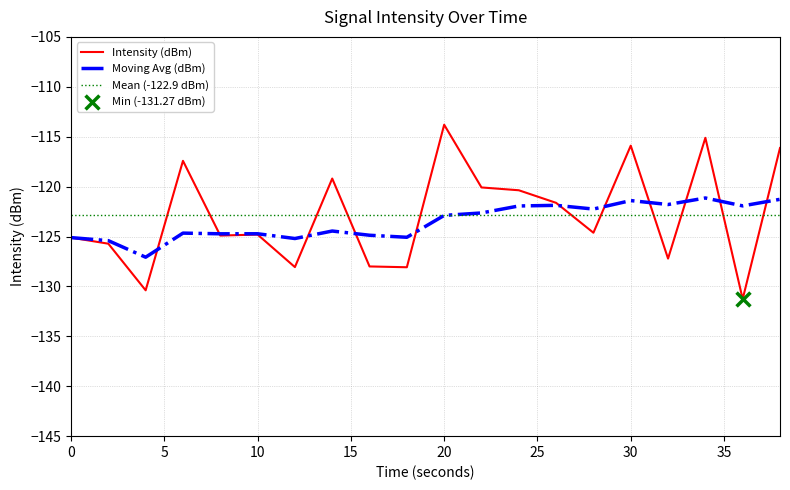

At which category is the sum across all series the highest?

34